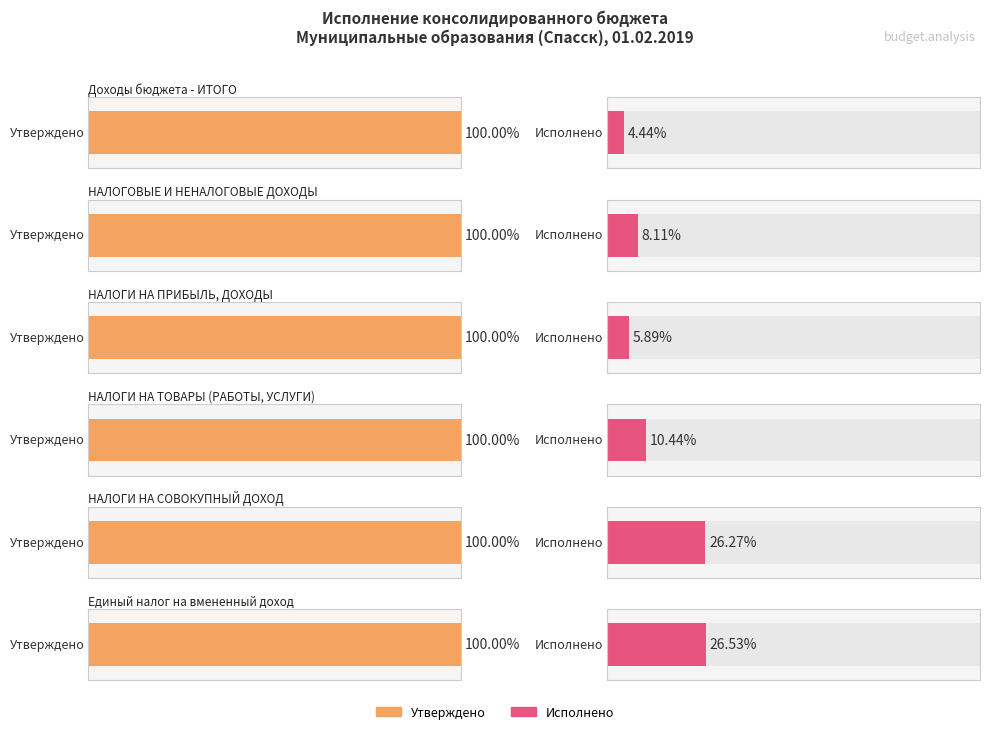

Does the chart contain any negative values?

No